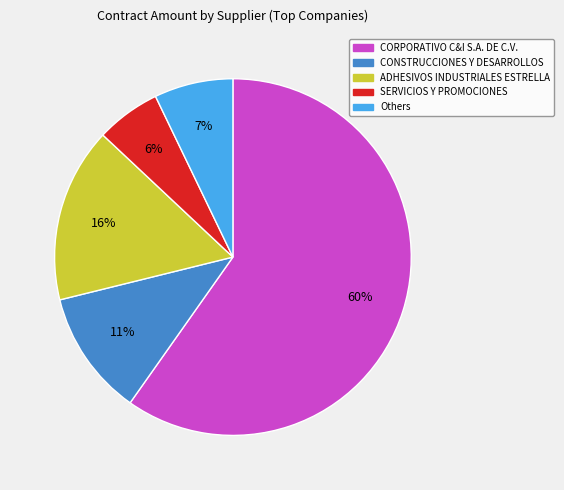

To the nearest percent, what portion does SERVICIOS Y PROMOCIONES represent?

6%